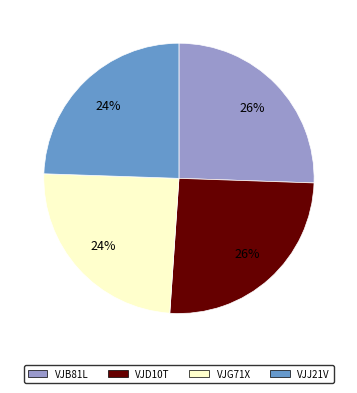

To the nearest percent, what percentage of the pie is VJD10T?

26%